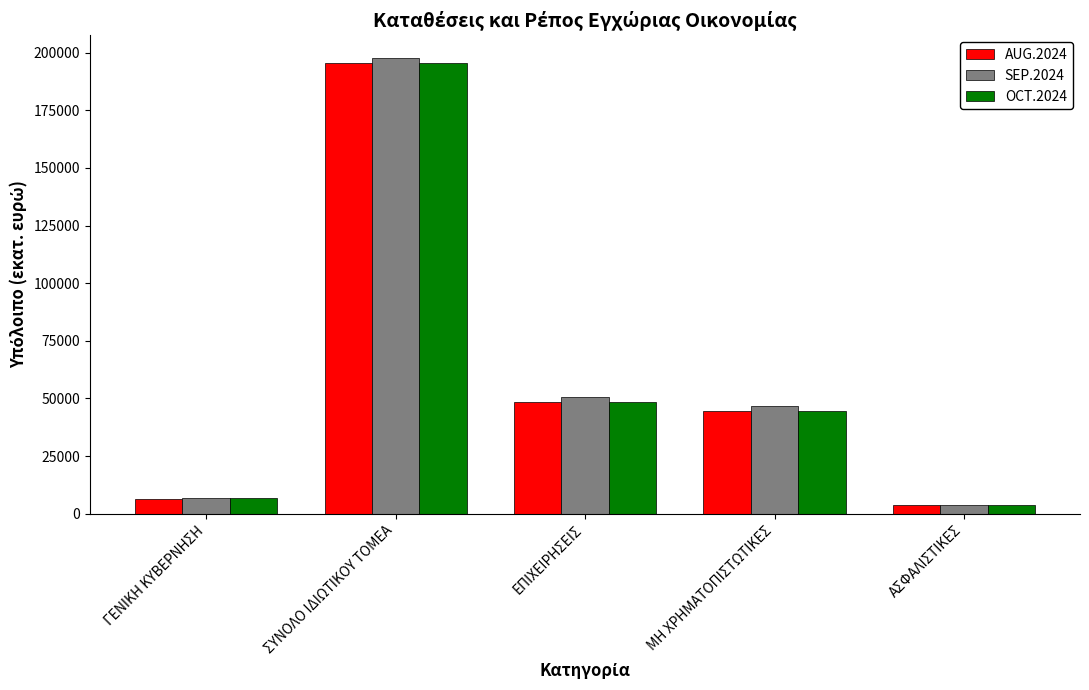

At which category is the sum across all series the highest?

ΣΥΝΟΛΟ ΙΔΙΩΤΙΚΟΥ ΤΟΜΕΑ